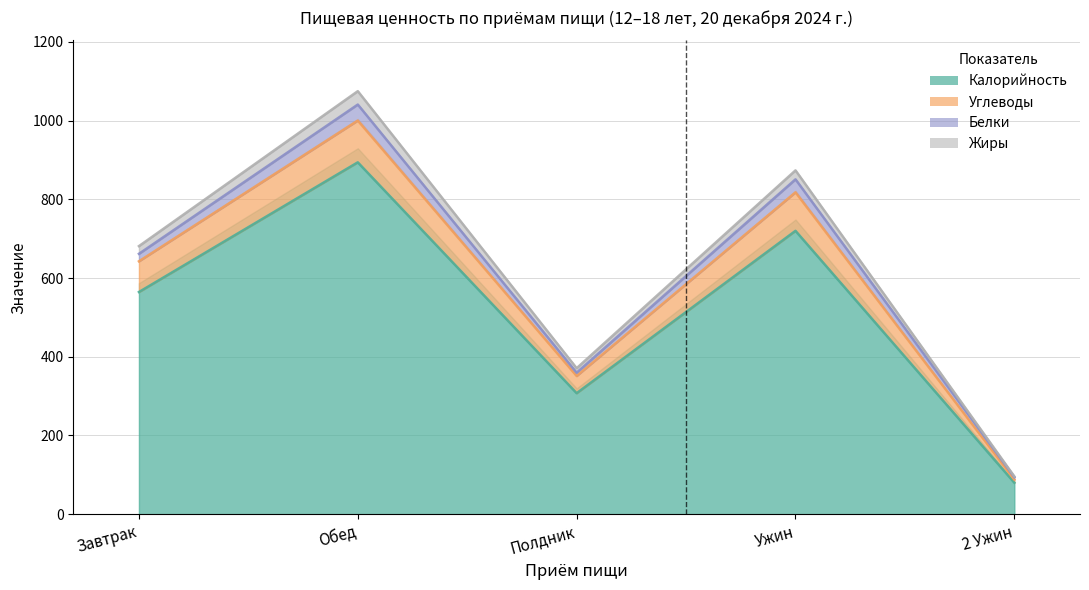

Where is the first local maximum for Углеводы?

Обед